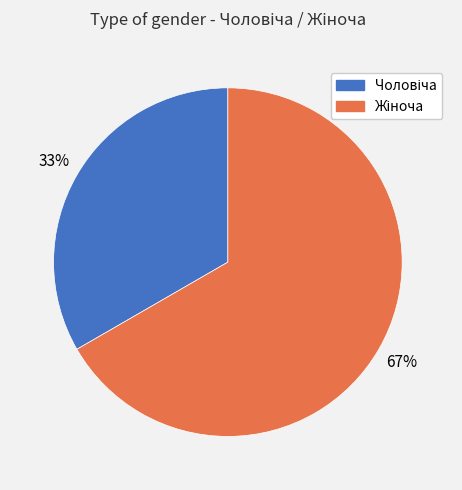

How many slices are in this pie chart?

2